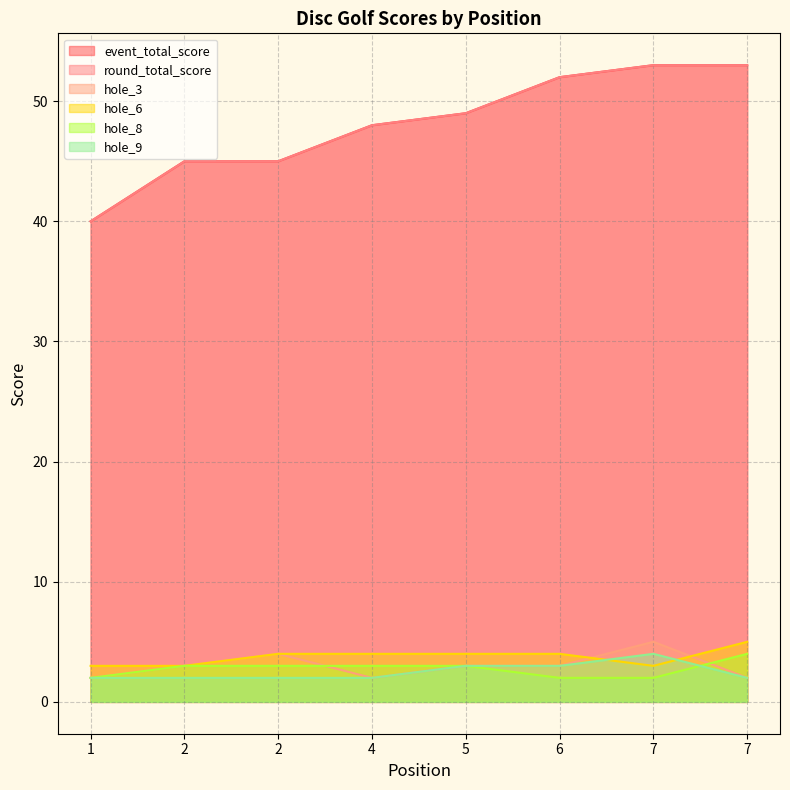

Reading left to right, transcribe all the data shown in this chart.

event_total_score: 40	45	45	48	49	52	53	53
round_total_score: 40	45	45	48	49	52	53	53
hole_3: 2	3	4	2	3	3	5	2
hole_6: 3	3	4	4	4	4	3	5
hole_8: 2	3	3	3	3	2	2	4
hole_9: 2	2	2	2	3	3	4	2